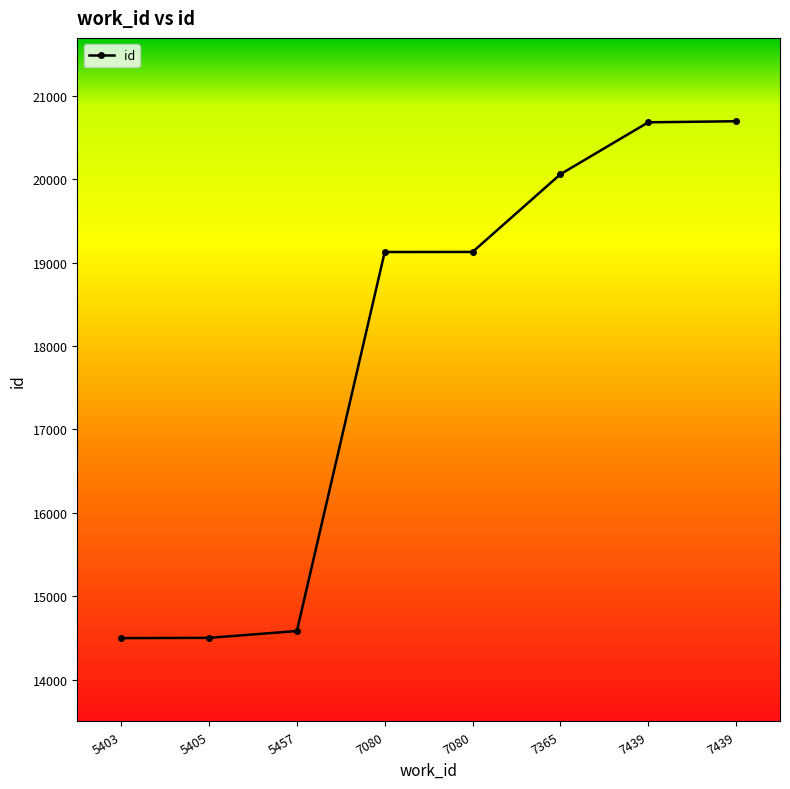

Does the chart display data point markers on the line(s)?

Yes